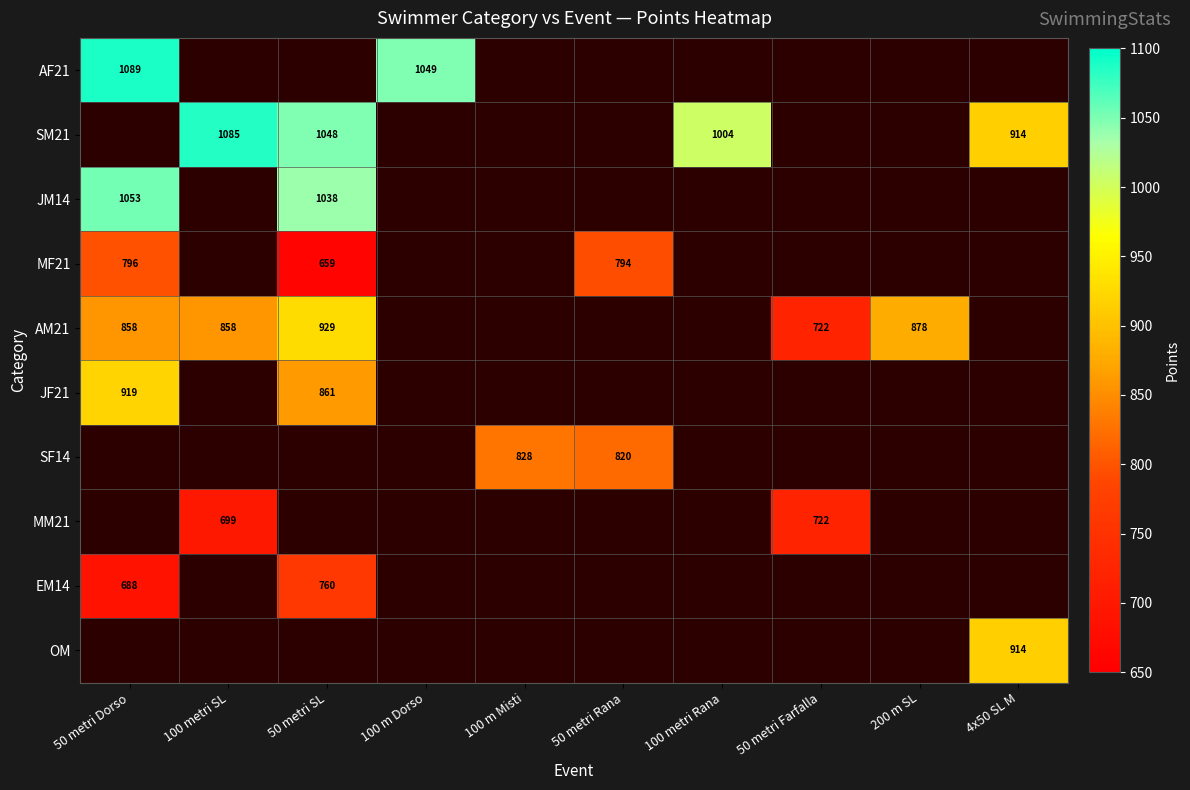

The value of EM14 at 50 metri SL is 760. True or false?

True